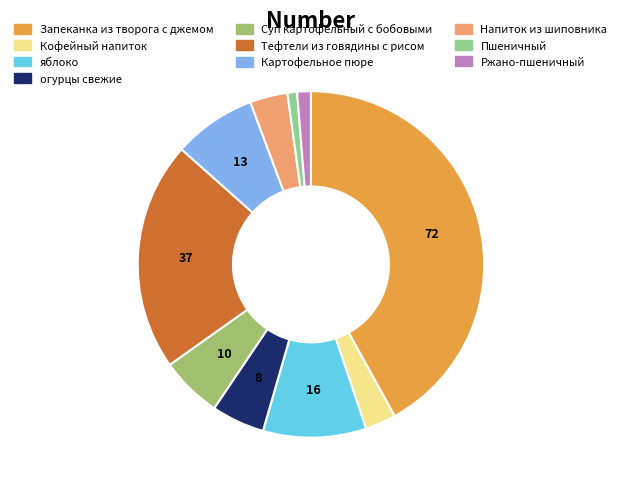

Is the sum of Напиток из шиповника and Суп картофельный с бобовыми greater than half?

No